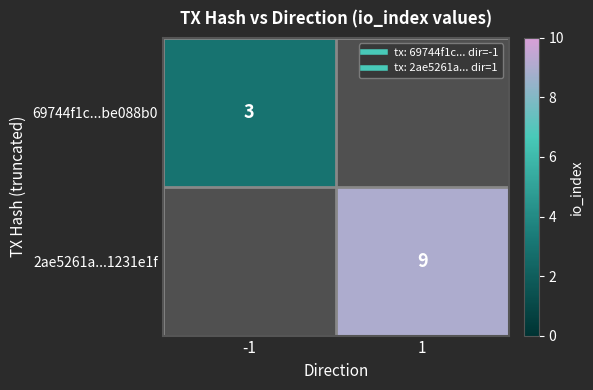

Which label corresponds to the largest value in the chart?

1